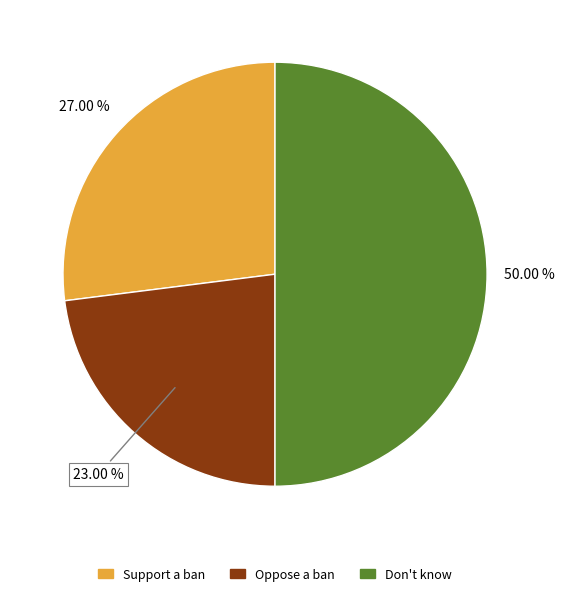

Which has a higher value, Don't know or Oppose a ban?

Don't know